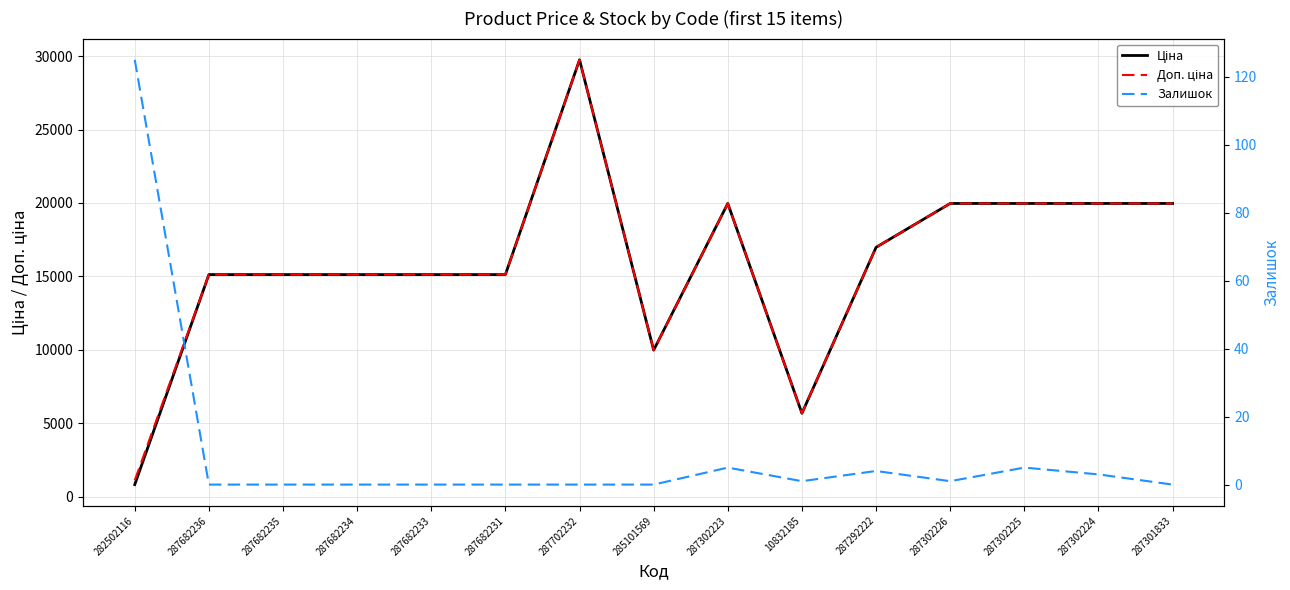

What position from the right is 287682233?

11